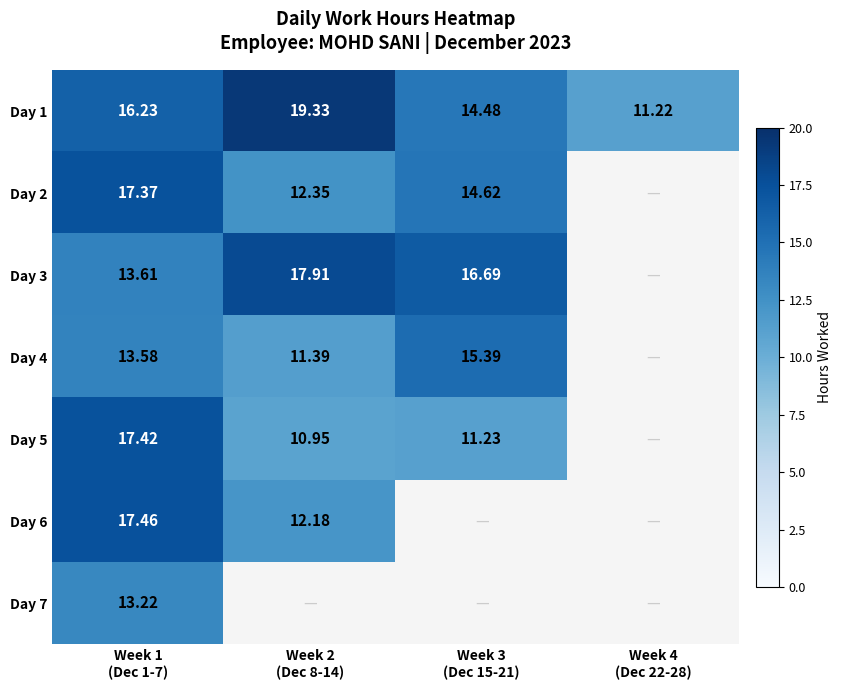

At which category is the sum across all series the highest?

Week 1
(Dec 1-7)